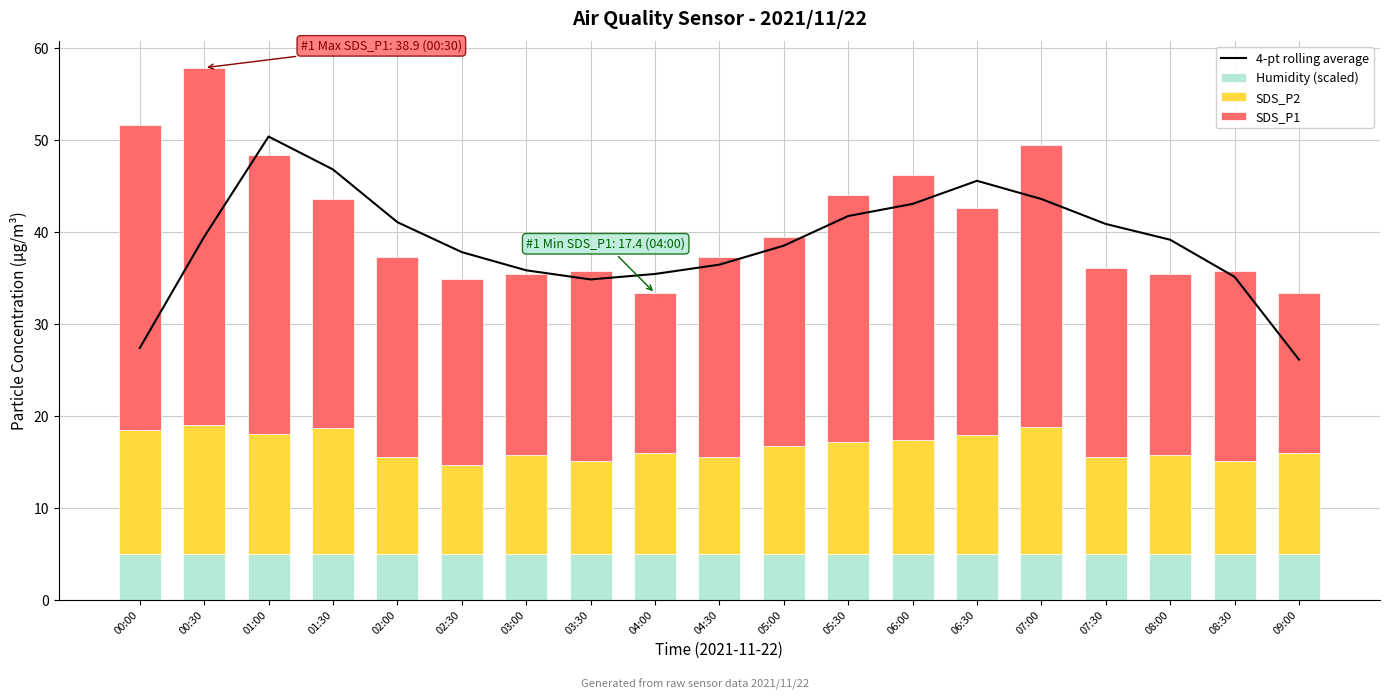

At which category does the chart reach its minimum across all series?

00:00